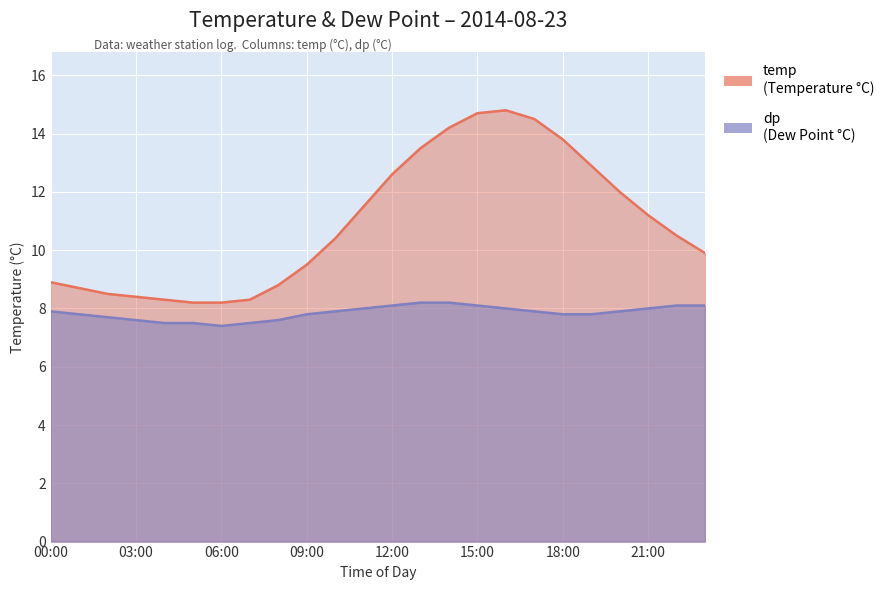

At which category is the sum across all series the highest?

16:00